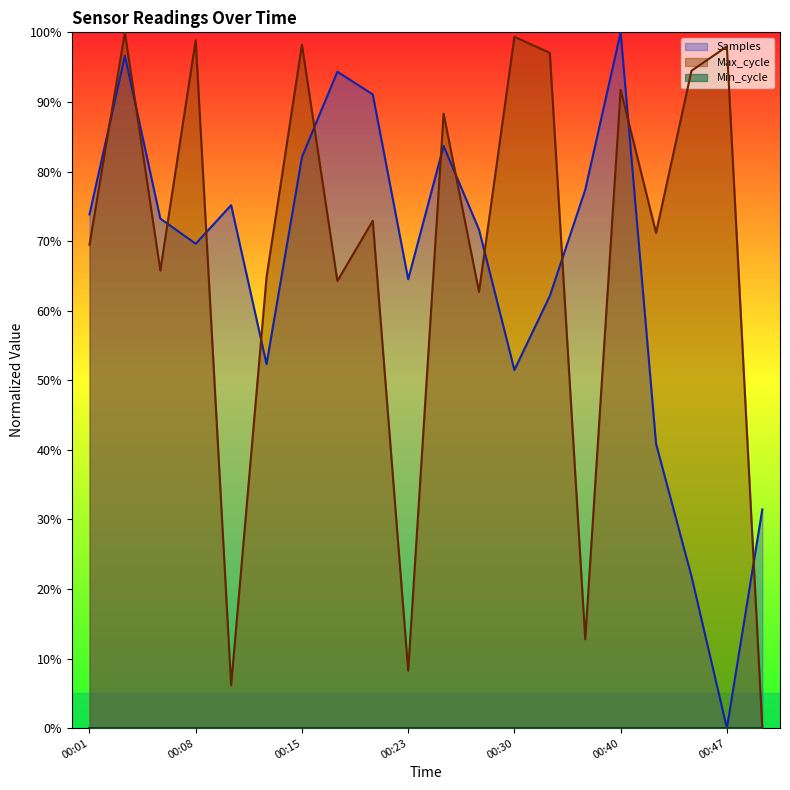

Reading left to right, list all the values displayed in this chart.

Samples: 00:01=0.7	00:03=1.0	00:06=0.7	00:08=0.7	00:11=0.8	00:13=0.5	00:15=0.8	00:18=0.9	00:20=0.9	00:23=0.6	00:25=0.8	00:28=0.7	00:30=0.5	00:35=0.6	00:37=0.8	00:40=1.0	00:42=0.4	00:45=0.2	00:47=0.0	00:50=0.3
Max_cycle: 00:01=0.7	00:03=1.0	00:06=0.7	00:08=1.0	00:11=0.1	00:13=0.6	00:15=1.0	00:18=0.6	00:20=0.7	00:23=0.1	00:25=0.9	00:28=0.6	00:30=1.0	00:35=1.0	00:37=0.1	00:40=0.9	00:42=0.7	00:45=0.9	00:47=1.0	00:50=0.0